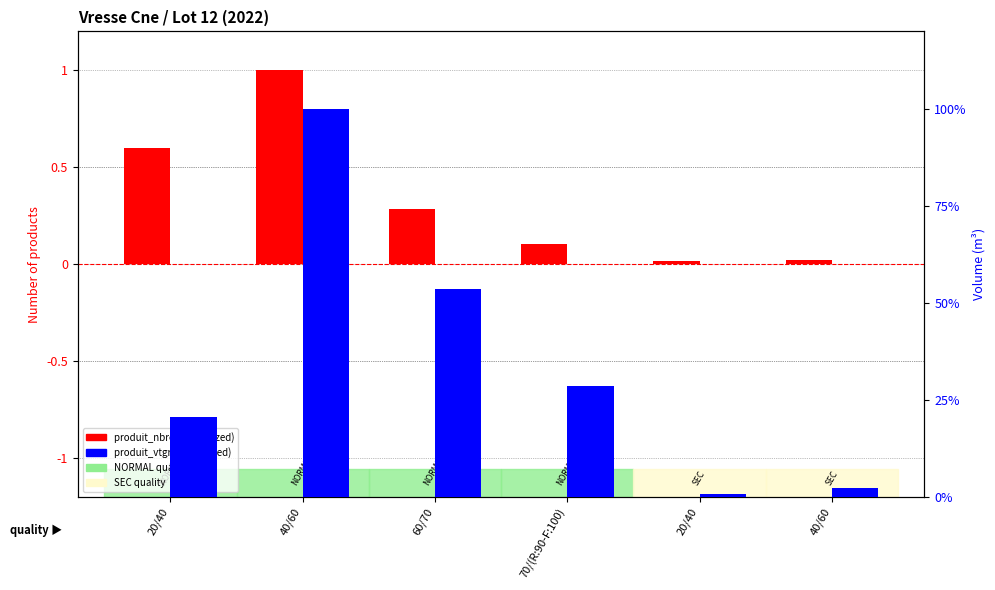

At how many categories does at least one series exceed 0?

6